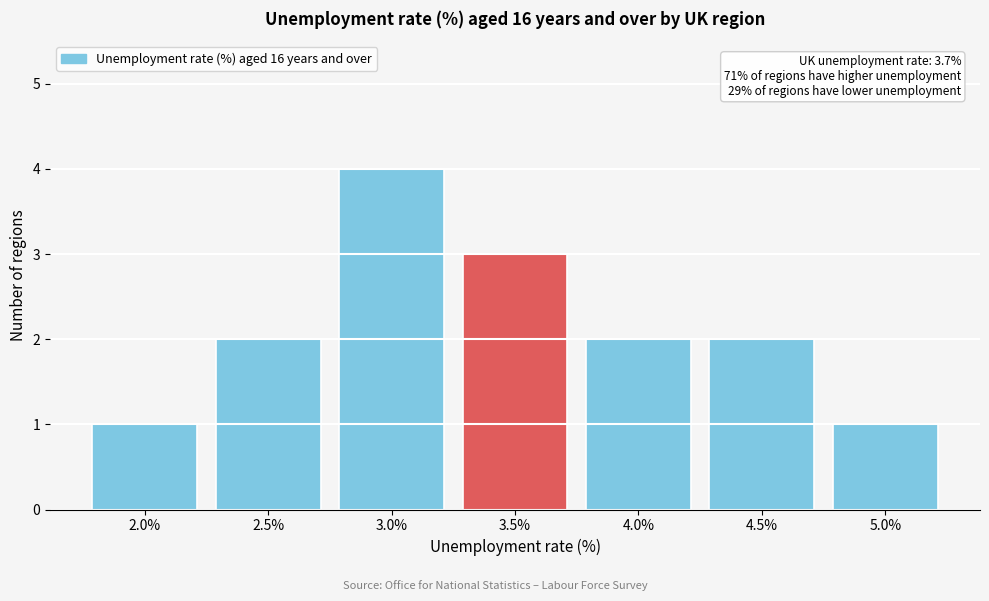

Reading left to right, list all the values displayed in this chart.

1	2	4	3	2	2	1